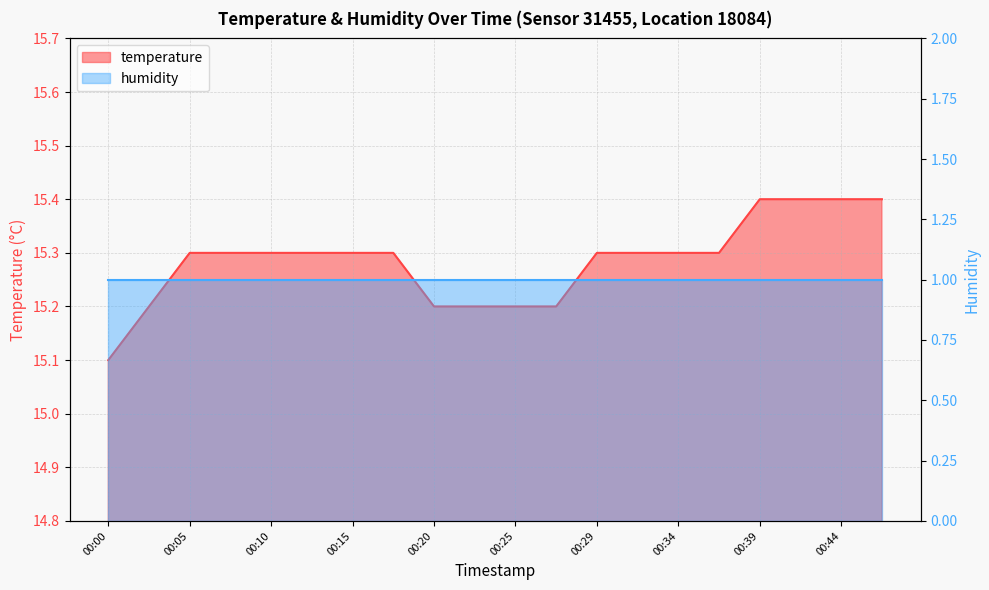

What is the maximum value shown in the chart?

15.4